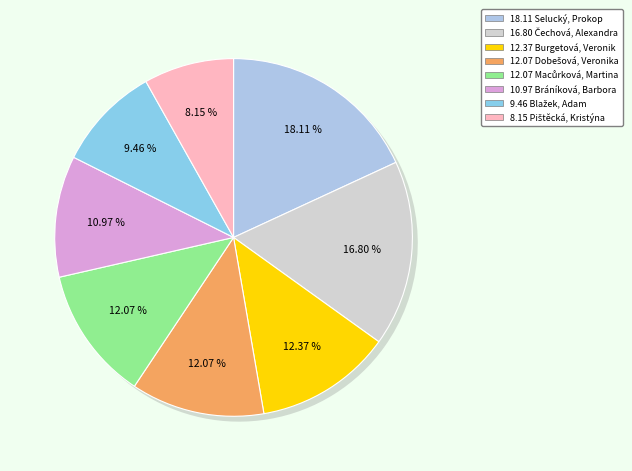

Does any single category account for the majority?

No